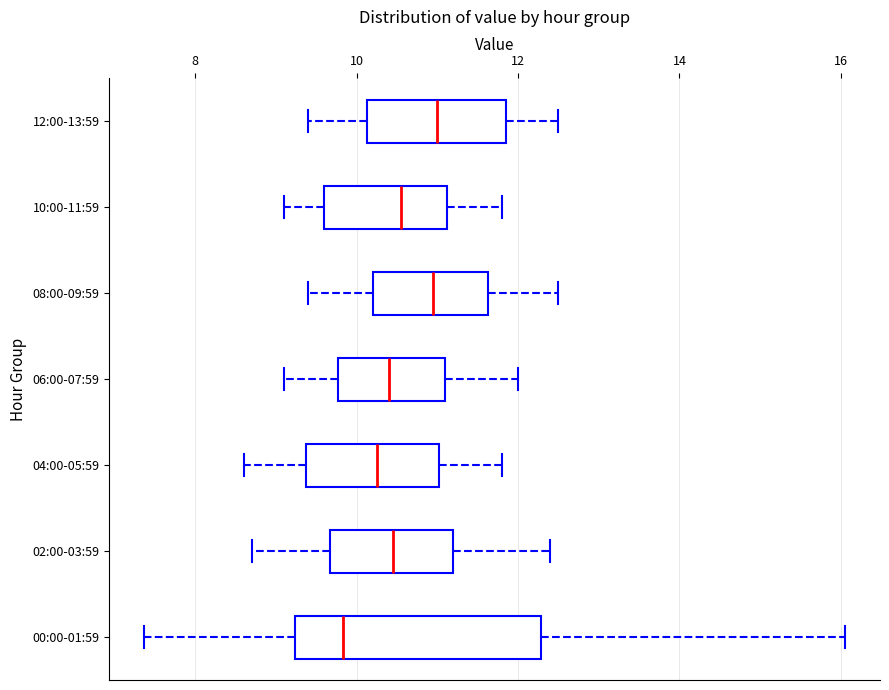

Where does the right whisker of the box for 06:00-07:59 end on the x-axis? The values are not printed on the chart, so give them approximately, as read against the axis.

12.0